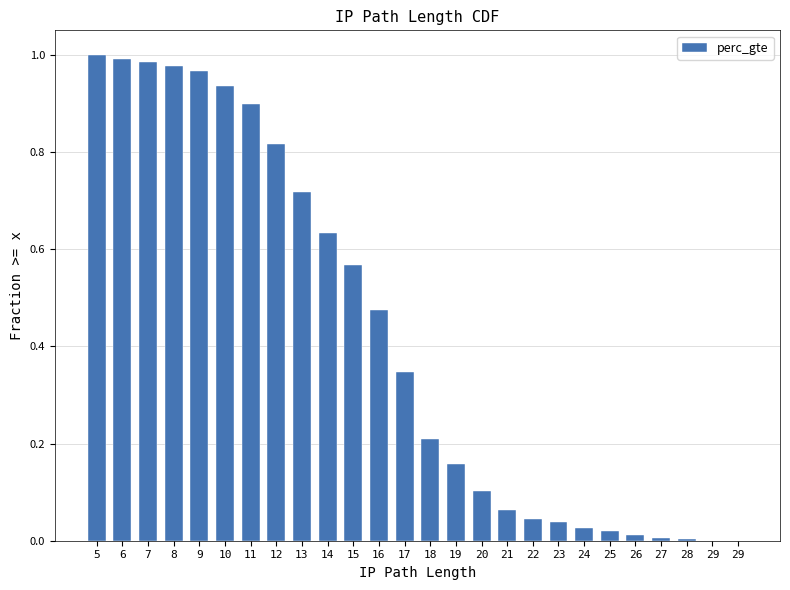

Reading right to left, what are all the values shown in this chart?

29=0.0	29=0.0	28=0.0	27=0.0	26=0.0	25=0.0	24=0.0	23=0.0	22=0.0	21=0.1	20=0.1	19=0.2	18=0.2	17=0.3	16=0.5	15=0.6	14=0.6	13=0.7	12=0.8	11=0.9	10=0.9	9=1.0	8=1.0	7=1.0	6=1.0	5=1.0